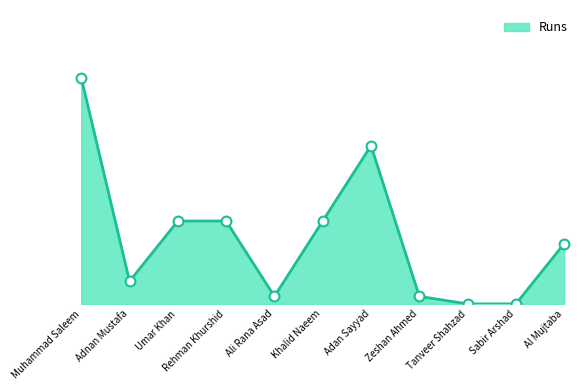

Approximately how many times larger is the value at Khalid Naeem compared to Zeshan Ahmed?

11.0